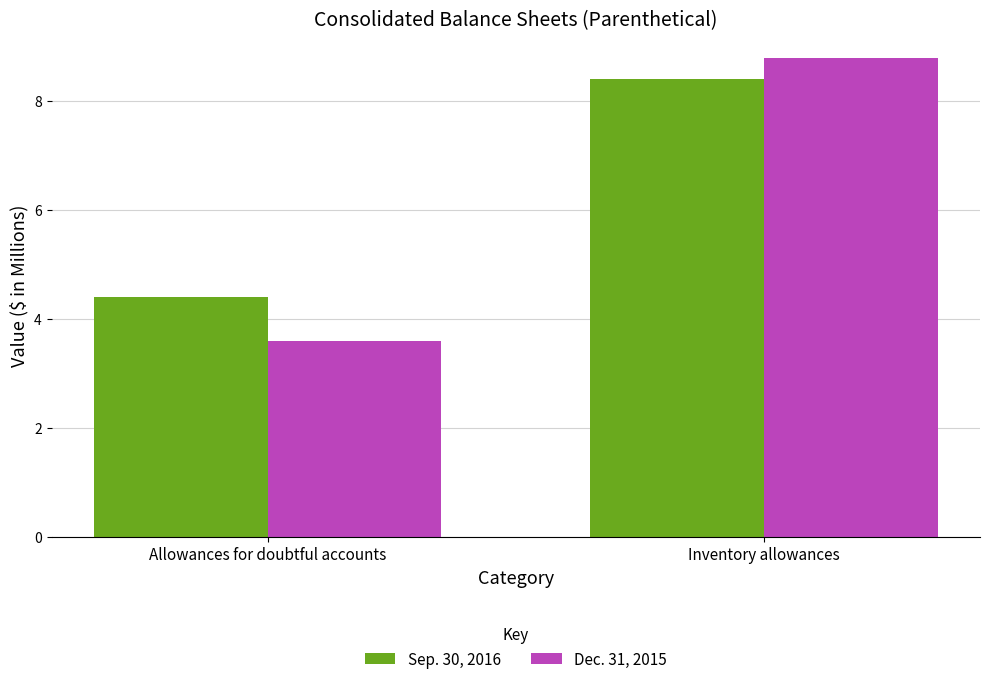

What are all the series names shown in the legend?

Sep. 30, 2016, Dec. 31, 2015